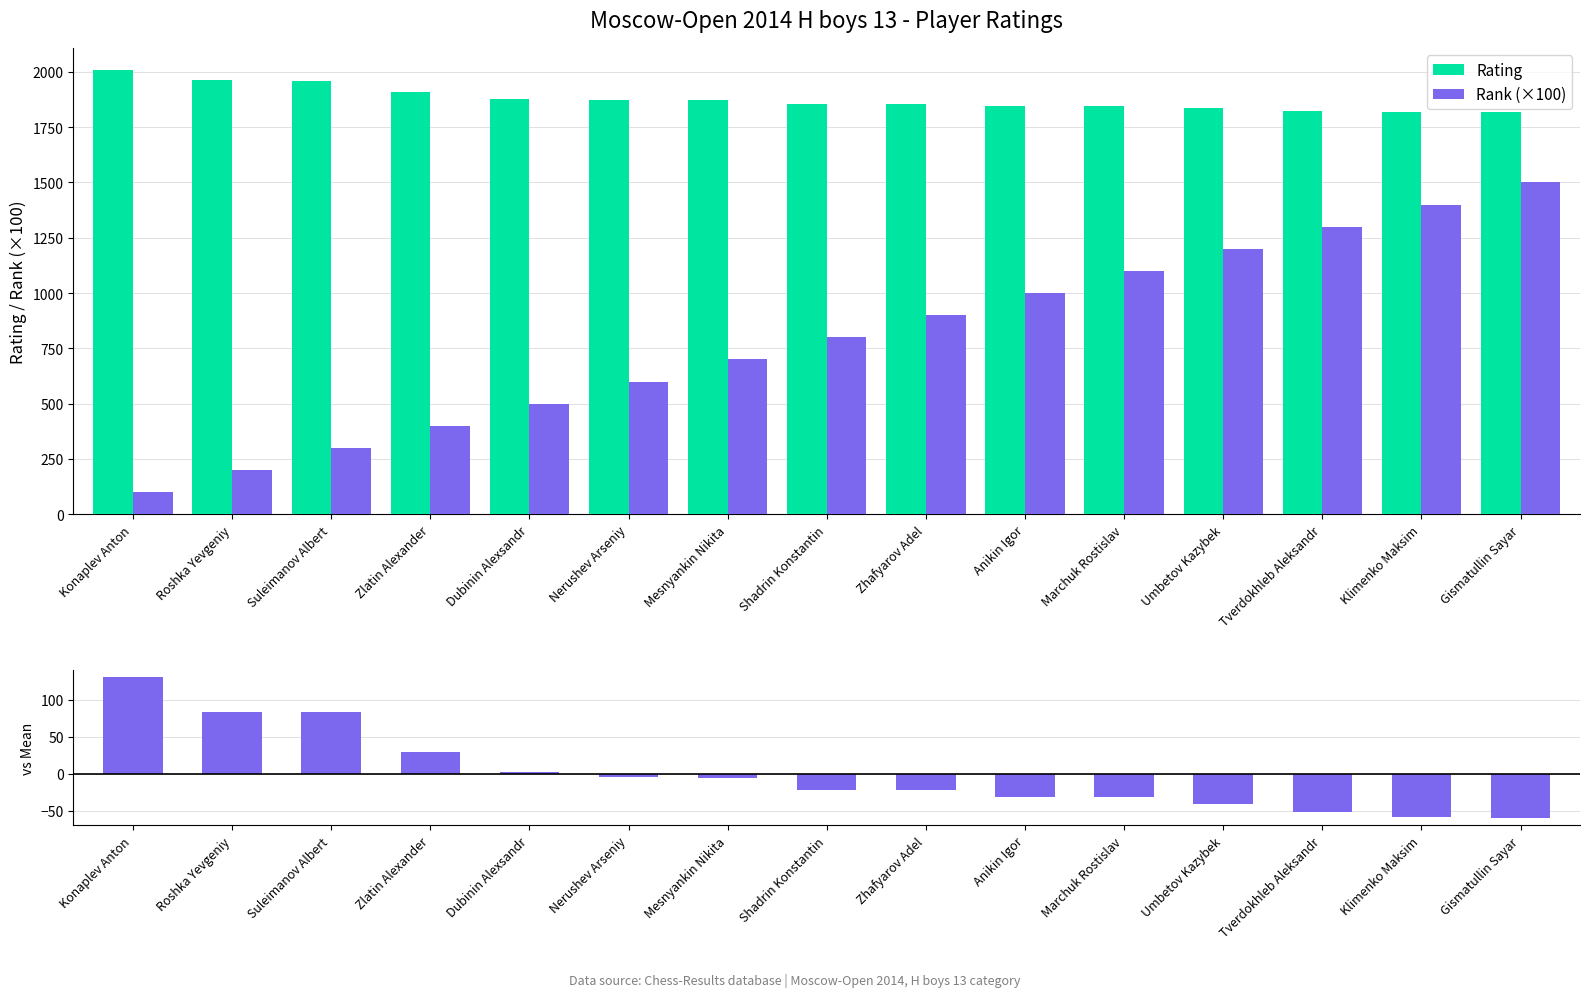

At Zhafyarov Adel, list the series in order from largest to smallest.

Rating, Rank (×100), Rating vs Mean